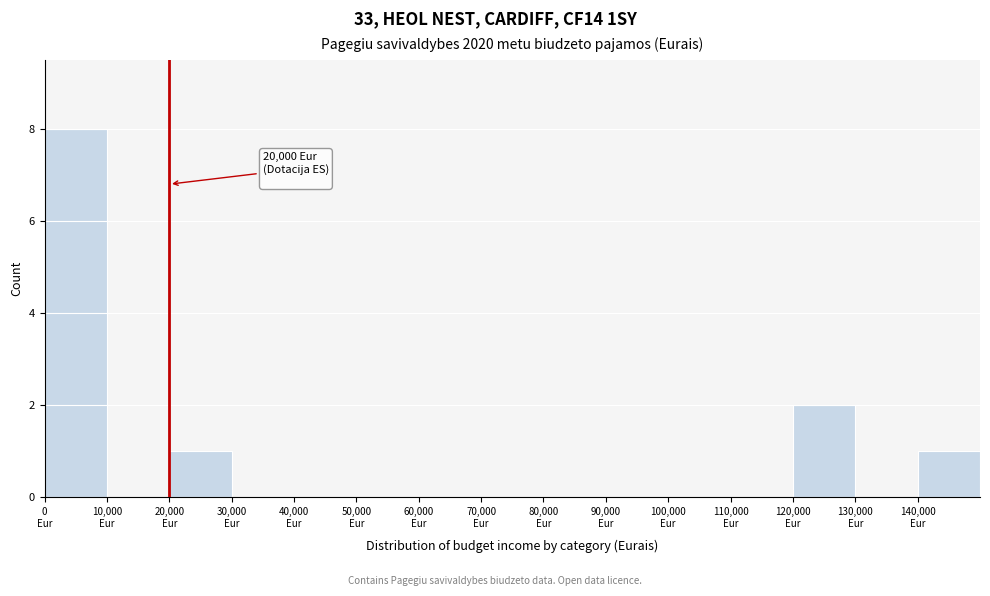

Which range on the x-axis has the tallest bar?

0 to 10000